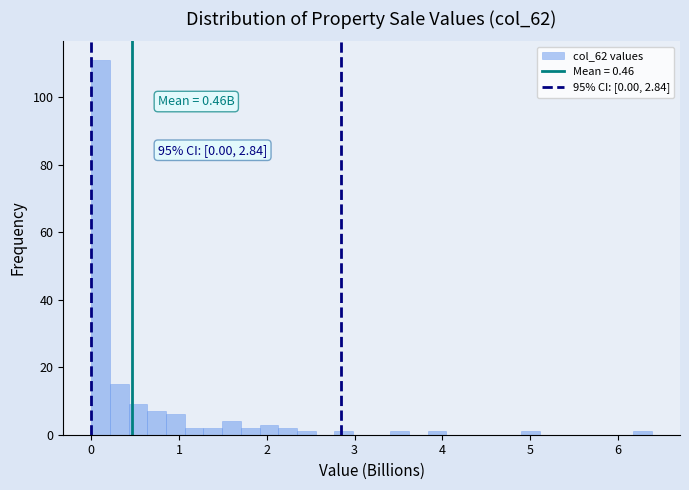

Around what value on the x-axis is the tallest bar? Give the approximate position of its centre, as read against the axis.

0.1